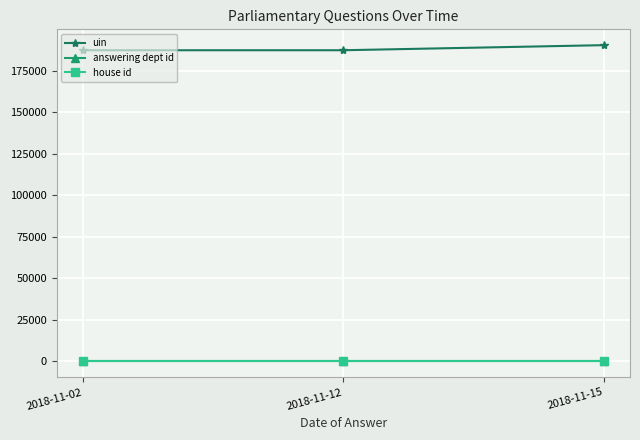

What is the minimum value for uin?

187321